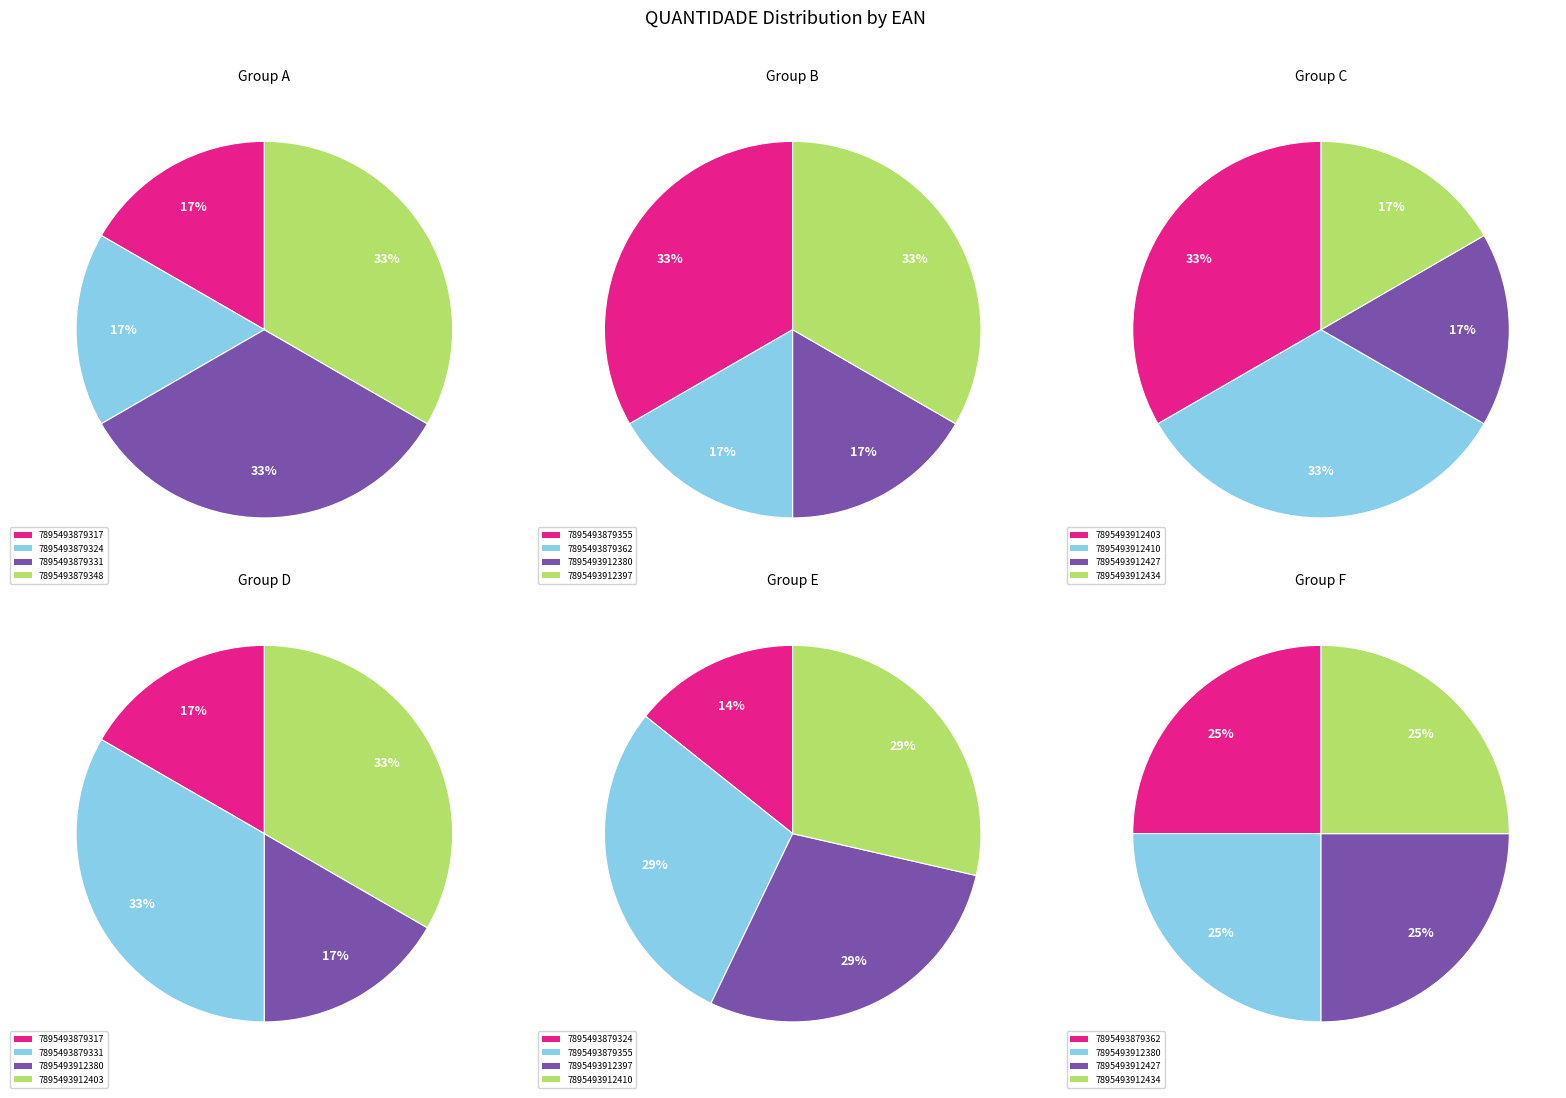

Rank the categories by value from highest to lowest.

7895493879331, 7895493879348, 7895493879355, 7895493912397, 7895493912403, 7895493912410, 7895493879317, 7895493879324, 7895493879362, 7895493912380, 7895493912427, 7895493912434